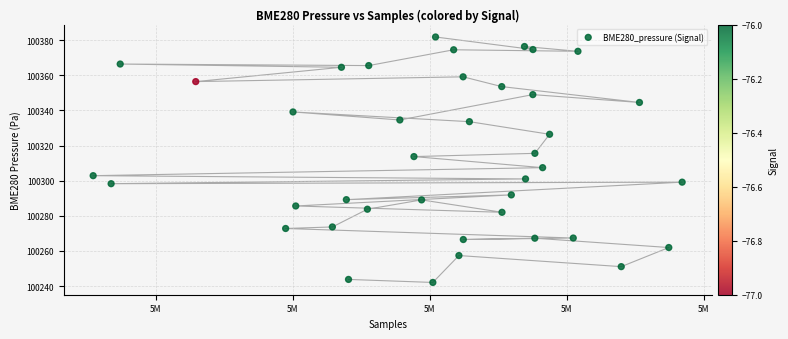

What is the range of X values (max minus min)?

43023.0